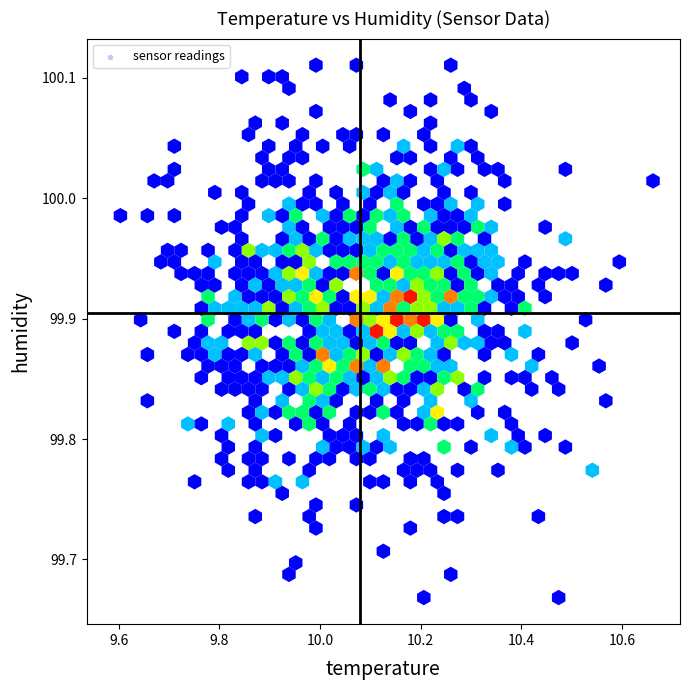

What Y value in the scatter plot is closest to 99?

99.7